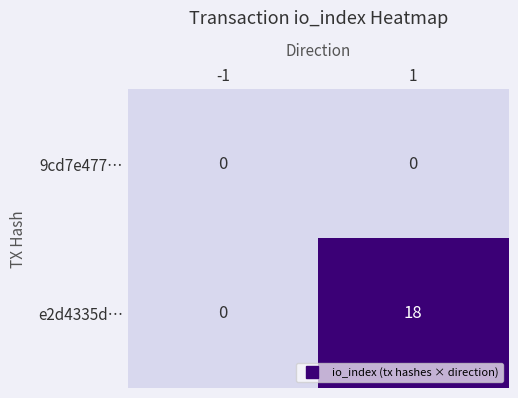

At which category does the chart reach its peak across all series?

1